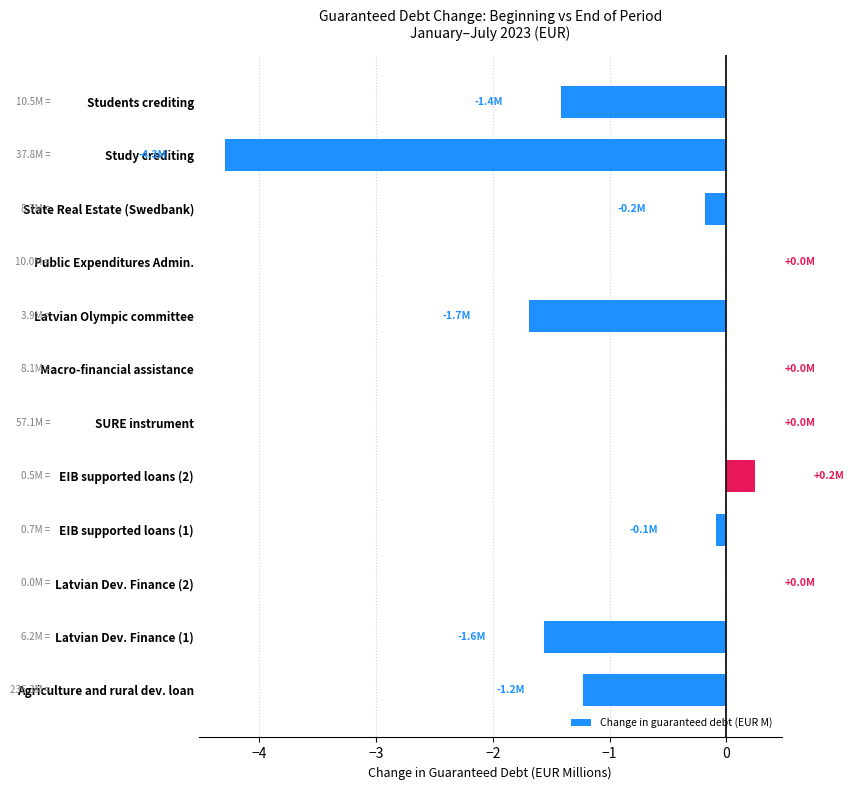

The chart shows a value of 0.0 at Macro-financial assistance. True or false?

True